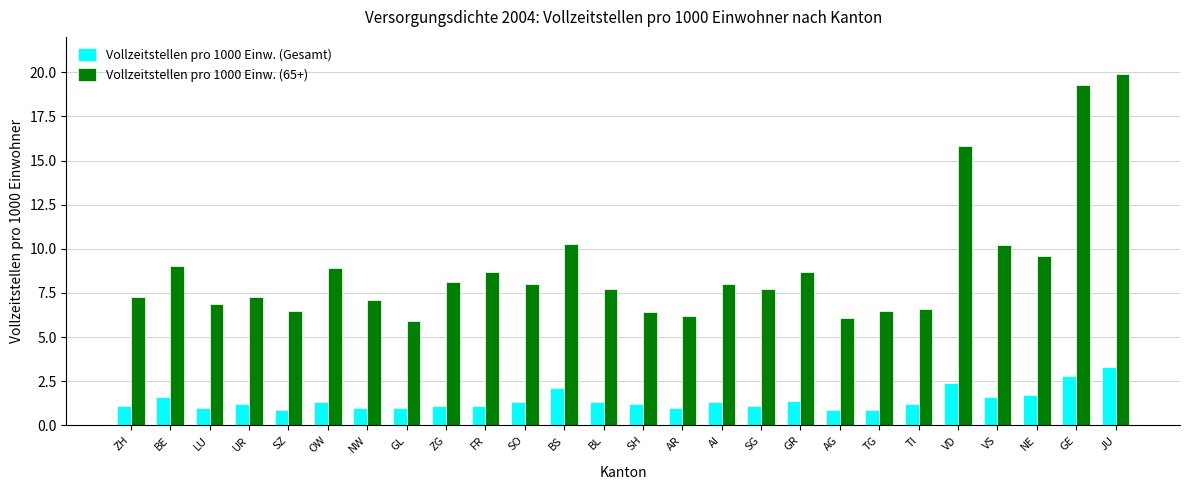

What is the label of the 15th bar from the left?

AR